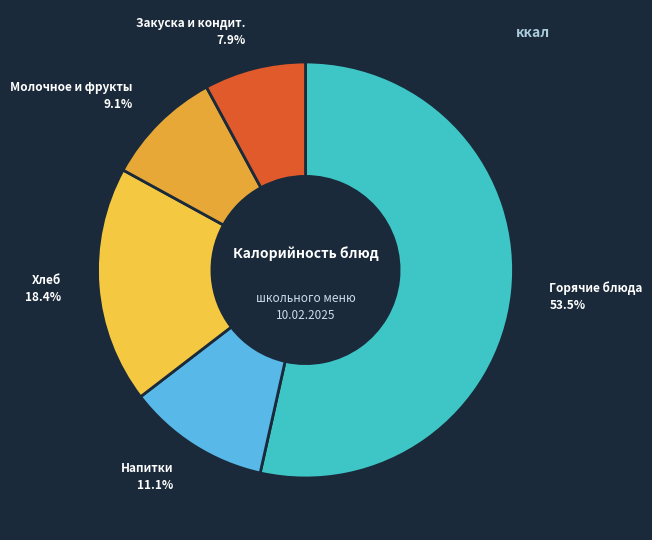

How many slices are in this pie chart?

5